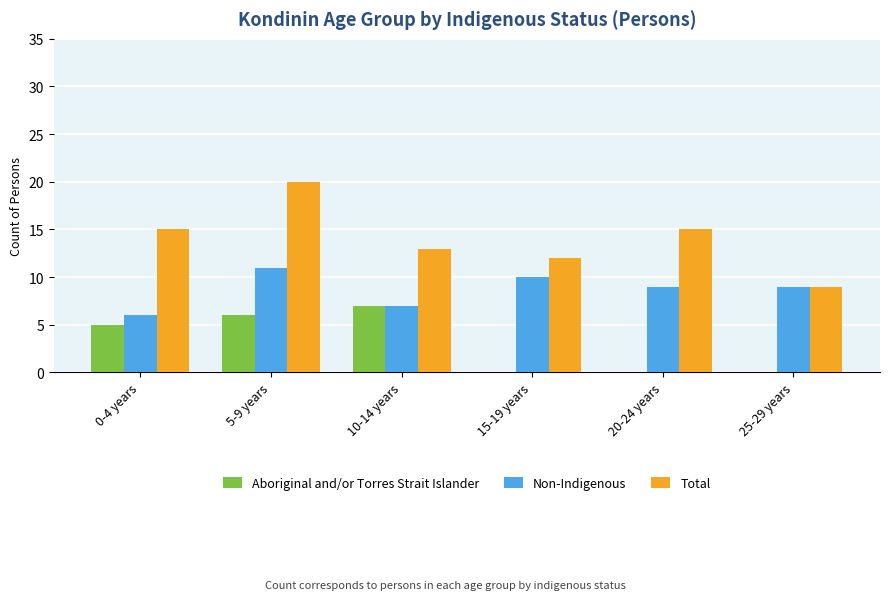

Reading right to left, what are all the values shown in this chart?

Aboriginal and/or Torres Strait Islander: 0	0	0	7	6	5
Non-Indigenous: 9	9	10	7	11	6
Total: 9	15	12	13	20	15